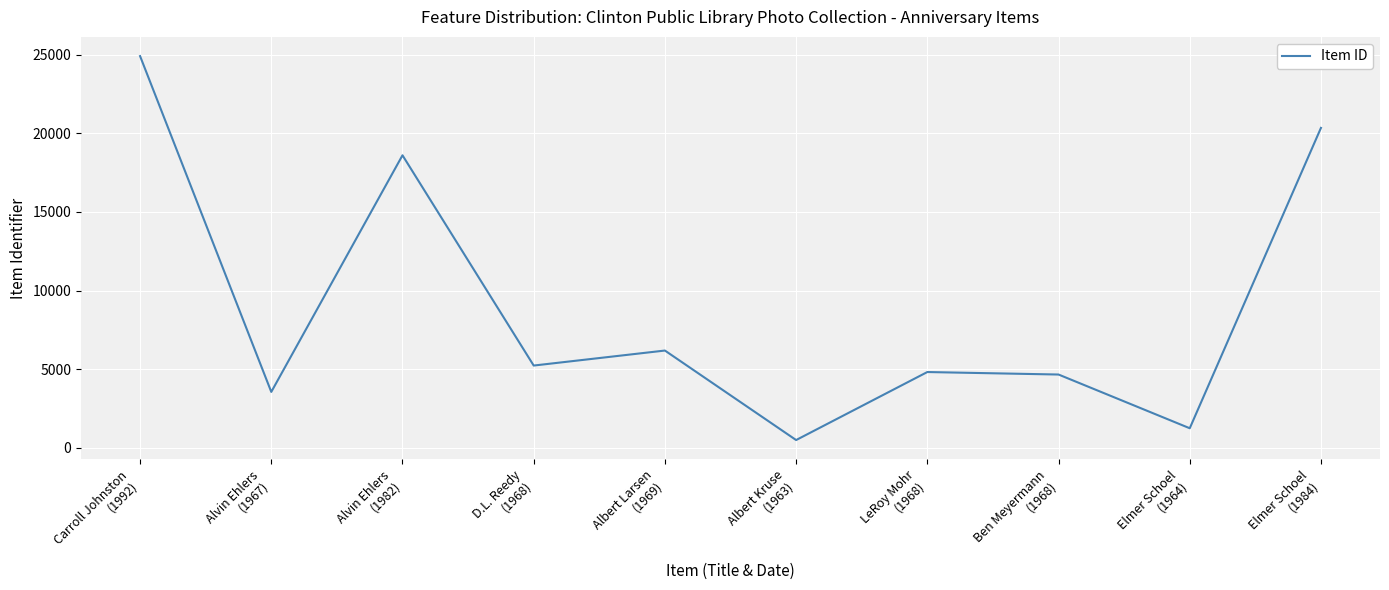

What is the maximum value shown in the chart?

24909